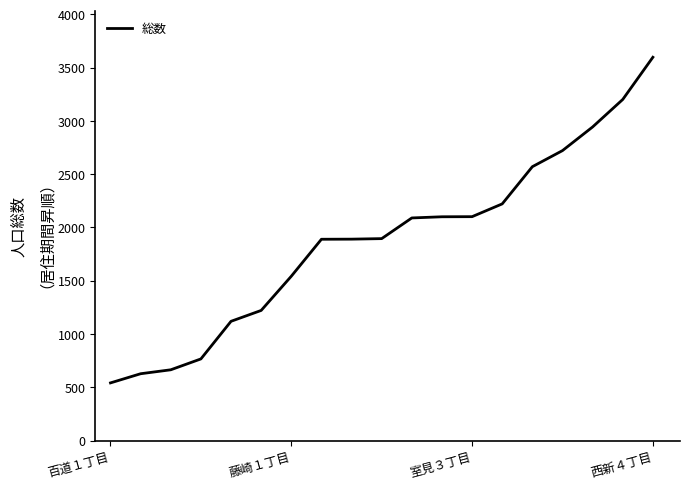

What is the minimum value shown in the chart?

541